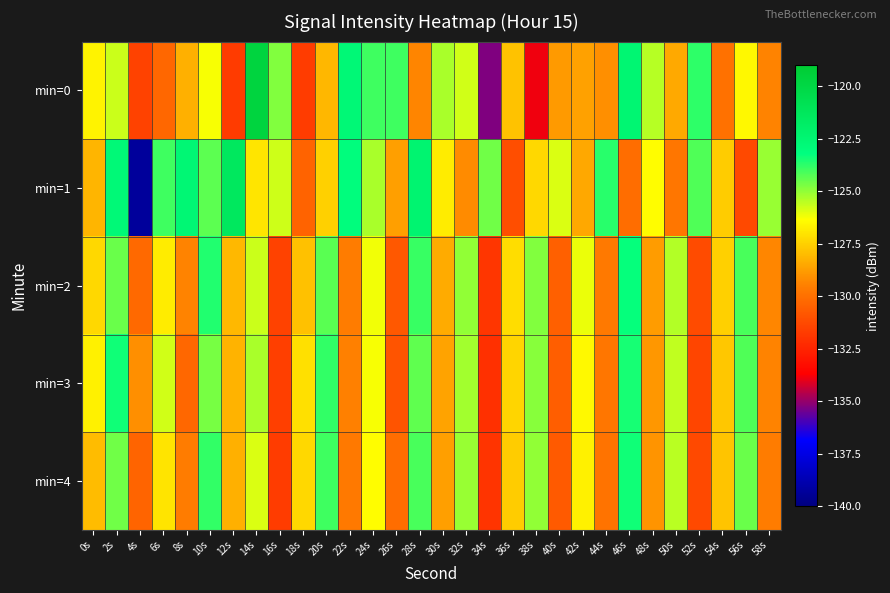

Between 44s and 54s, which series saw the biggest shift?

min=1